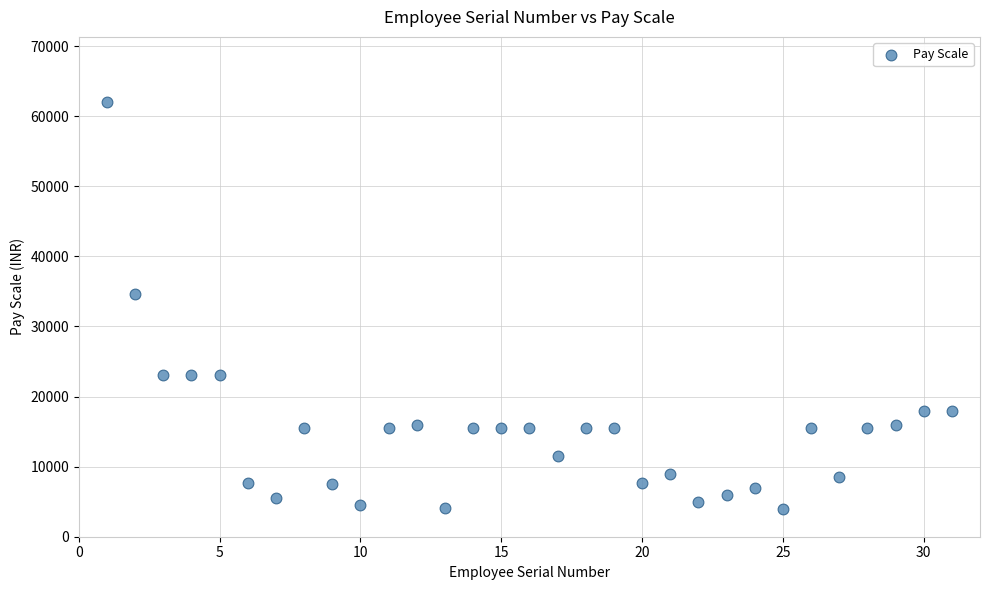

What is the range of Y values (max minus min)?

58000